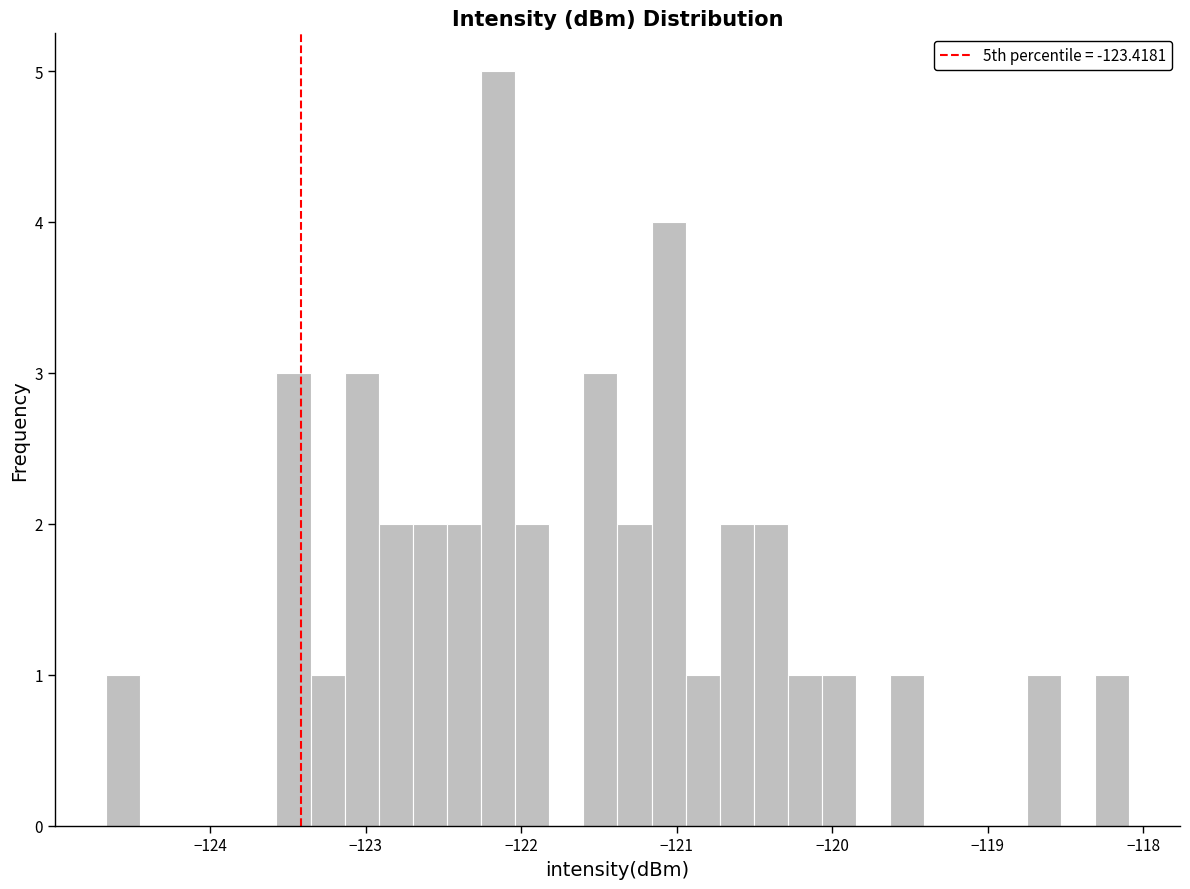

Read against the x-axis, roughly where is the centre of the tallest bar?

-122.1